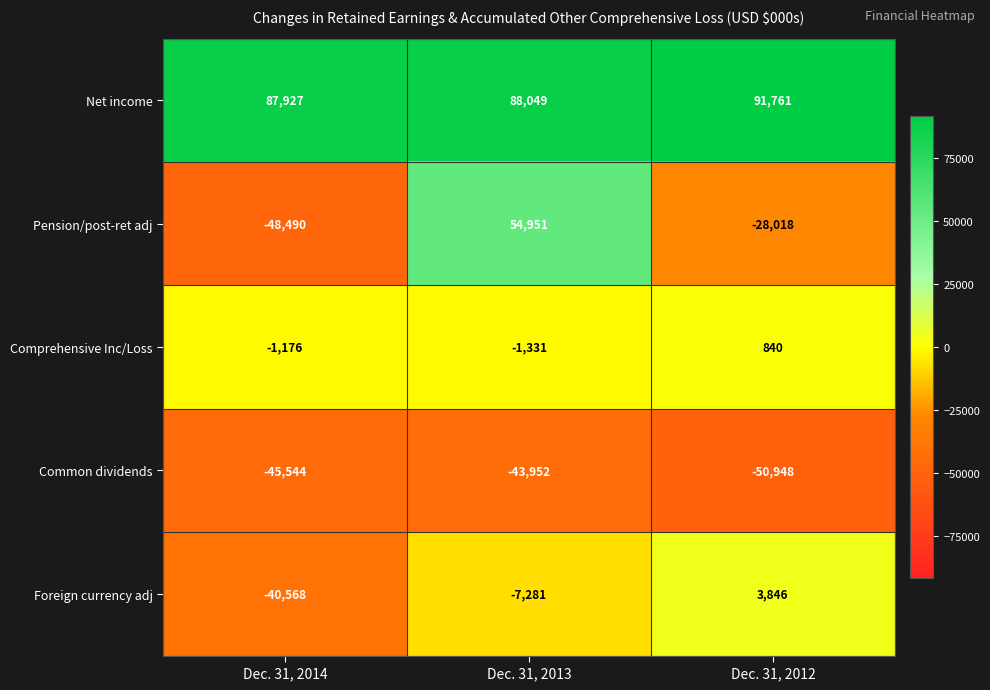

At which category does the chart reach its peak across all series?

Dec. 31, 2012